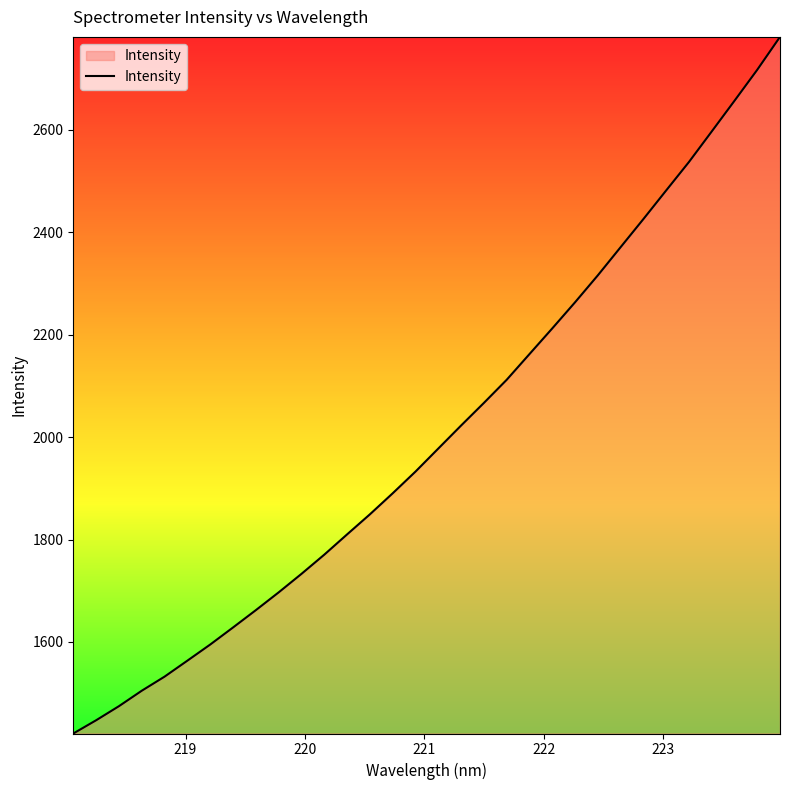

What is the sum of all values?

64214.1